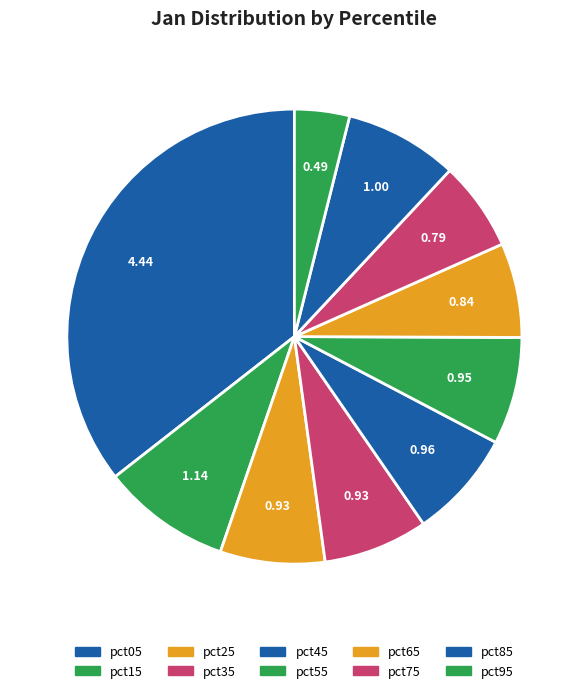

Is there any slice that represents more than half of the pie?

No